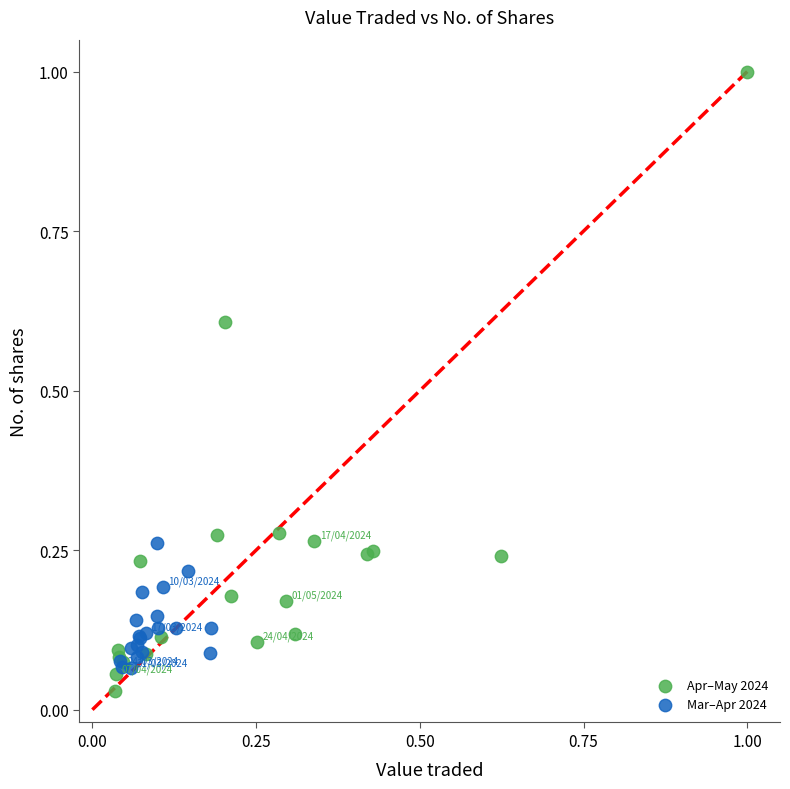

Which series contains the highest Y value?

Apr–May 2024